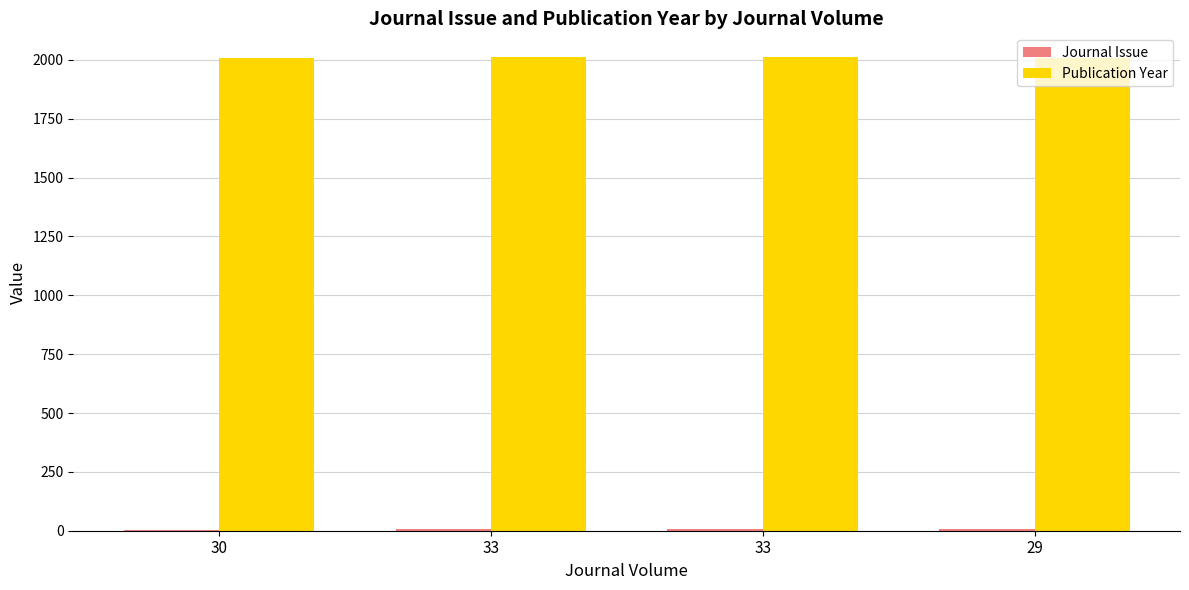

At which label does Journal Issue reach its peak?

29